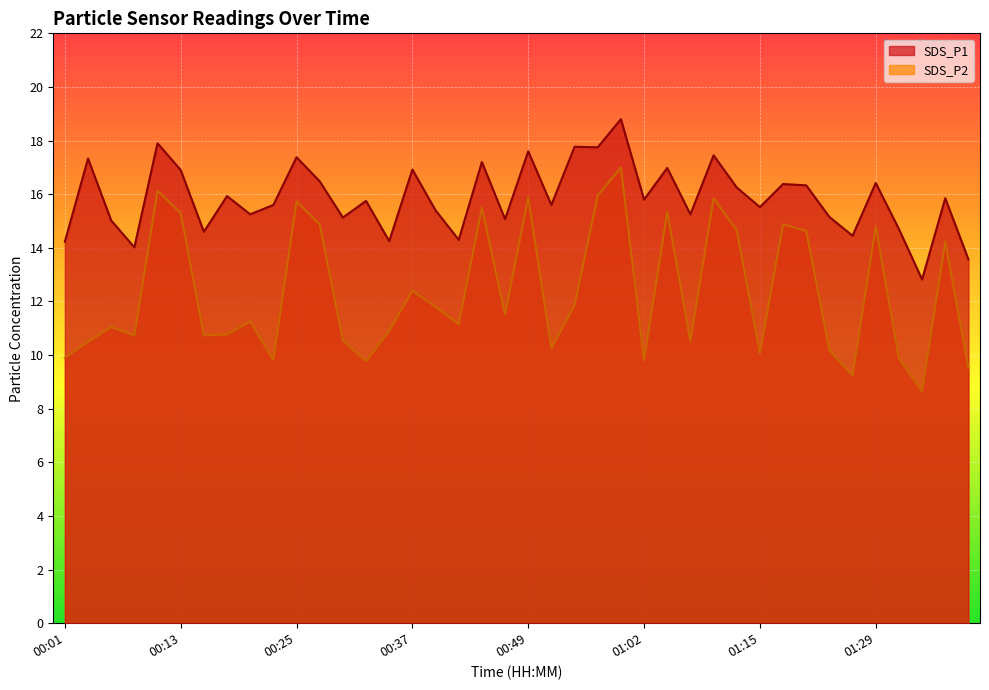

How many values in the SDS_P2 series exceed 11?

22